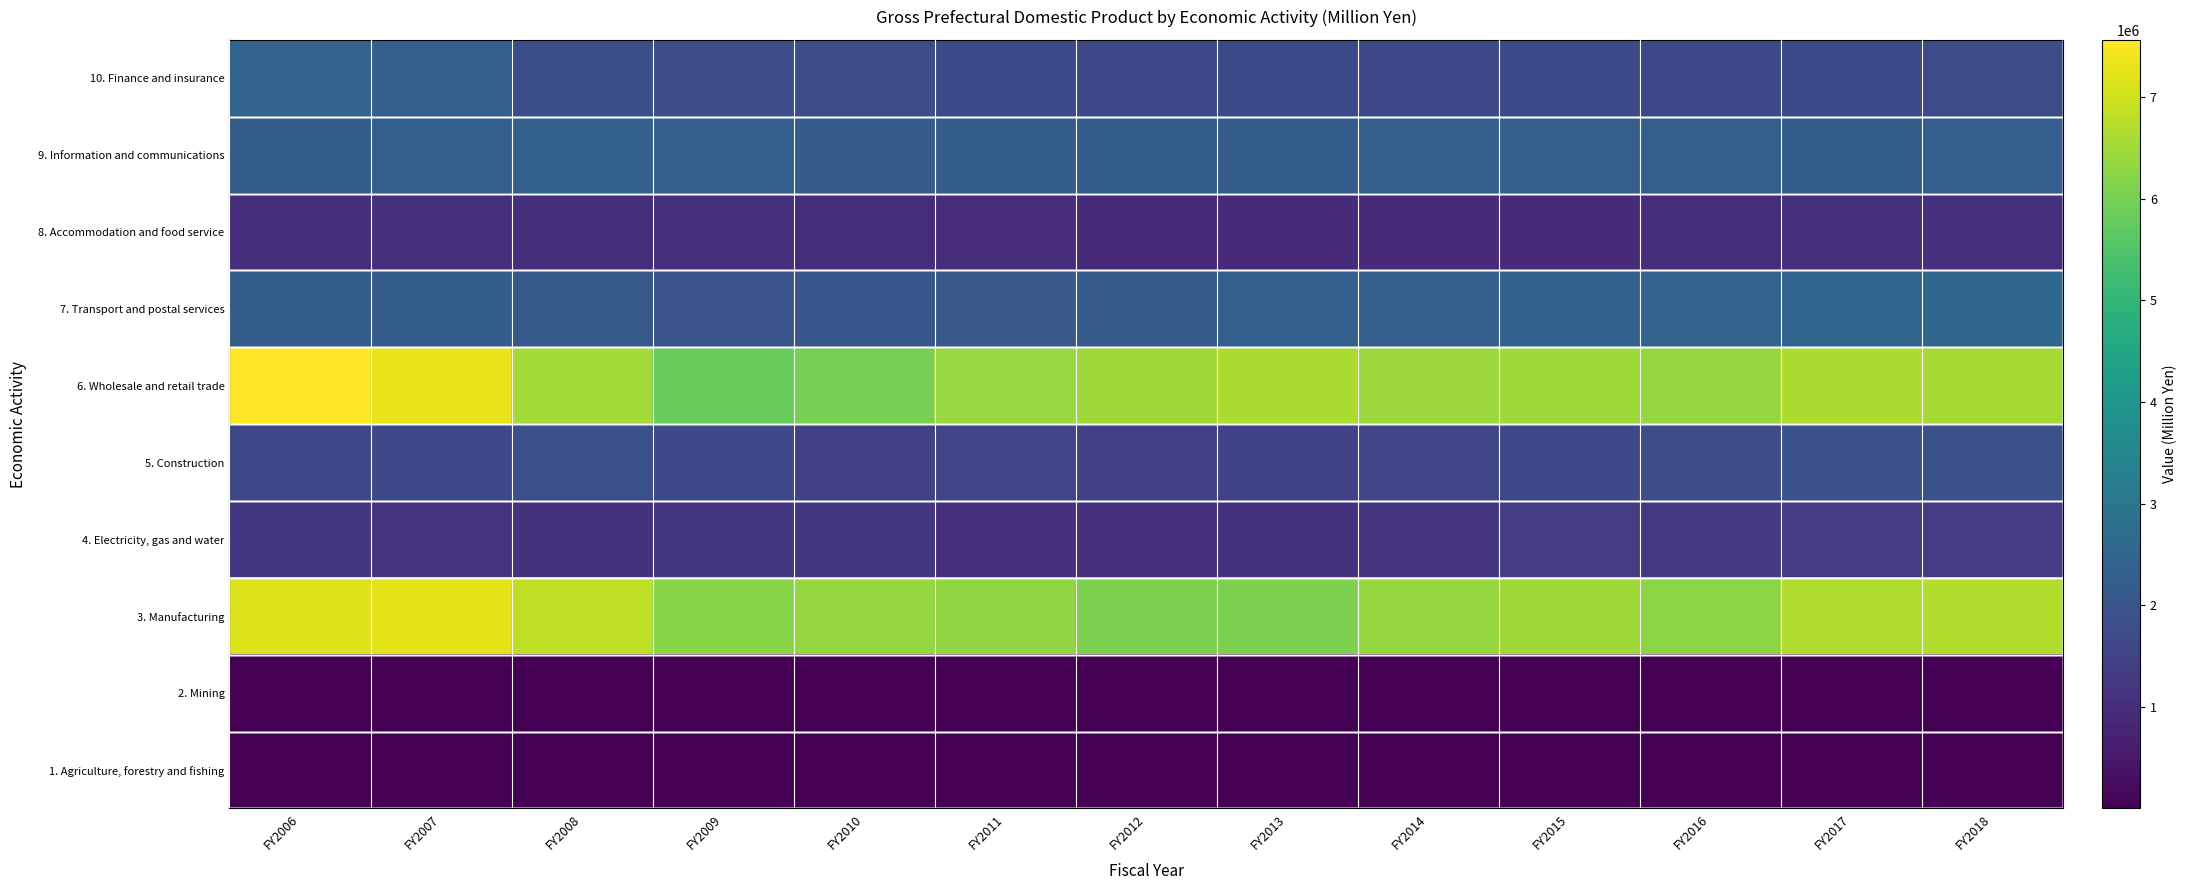

Reading left to right, transcribe all the data shown in this chart.

1. Agriculture, forestry and fishing: FY2006=19804	FY2007=18637	FY2008=18240	FY2009=17582	FY2010=19035	FY2011=19136	FY2012=20194	FY2013=18509	FY2014=18042	FY2015=20658	FY2016=22072	FY2017=22625	FY2018=21683
2. Mining: FY2006=2556	FY2007=2351	FY2008=1949	FY2009=1476	FY2010=1628	FY2011=1749	FY2012=1635	FY2013=1876	FY2014=2051	FY2015=1977	FY2016=1796	FY2017=1883	FY2018=1768
3. Manufacturing: FY2006=7162270	FY2007=7241124	FY2008=6837714	FY2009=6208386	FY2010=6373838	FY2011=6302307	FY2012=6067392	FY2013=6074103	FY2014=6373391	FY2015=6494221	FY2016=6254606	FY2017=6659633	FY2018=6689110
4. Electricity, gas and water: FY2006=1213706	FY2007=1136225	FY2008=1102781	FY2009=1189661	FY2010=1188656	FY2011=1039702	FY2012=1031486	FY2013=1099966	FY2014=1133701	FY2015=1303863	FY2016=1250855	FY2017=1317453	FY2018=1317058
5. Construction: FY2006=1643250	FY2007=1626897	FY2008=1837667	FY2009=1681884	FY2010=1478402	FY2011=1571153	FY2012=1477809	FY2013=1534092	FY2014=1583493	FY2015=1639053	FY2016=1761050	FY2017=1872602	FY2018=1865190
6. Wholesale and retail trade: FY2006=7563117	FY2007=7301609	FY2008=6511762	FY2009=5803590	FY2010=6026894	FY2011=6388224	FY2012=6477757	FY2013=6619732	FY2014=6417547	FY2015=6453593	FY2016=6362842	FY2017=6646247	FY2018=6533353
7. Transport and postal services: FY2006=2240479	FY2007=2241852	FY2008=2131093	FY2009=1985763	FY2010=2020362	FY2011=2118613	FY2012=2180257	FY2013=2262437	FY2014=2278974	FY2015=2345791	FY2016=2383269	FY2017=2452358	FY2018=2551706
8. Accommodation and food service: FY2006=991569	FY2007=1032342	FY2008=1004265	FY2009=1043025	FY2010=982611	FY2011=968257	FY2012=891790	FY2013=898247	FY2014=940367	FY2015=910143	FY2016=990433	FY2017=1025926	FY2018=1012440
9. Information and communications: FY2006=2240921	FY2007=2256266	FY2008=2348529	FY2009=2265512	FY2010=2199989	FY2011=2244780	FY2012=2218091	FY2013=2237806	FY2014=2264883	FY2015=2303403	FY2016=2289372	FY2017=2234734	FY2018=2266902
10. Finance and insurance: FY2006=2413155	FY2007=2332280	FY2008=1830309	FY2009=1800943	FY2010=1784562	FY2011=1692846	FY2012=1653891	FY2013=1699661	FY2014=1682329	FY2015=1707689	FY2016=1641621	FY2017=1689519	FY2018=1715993